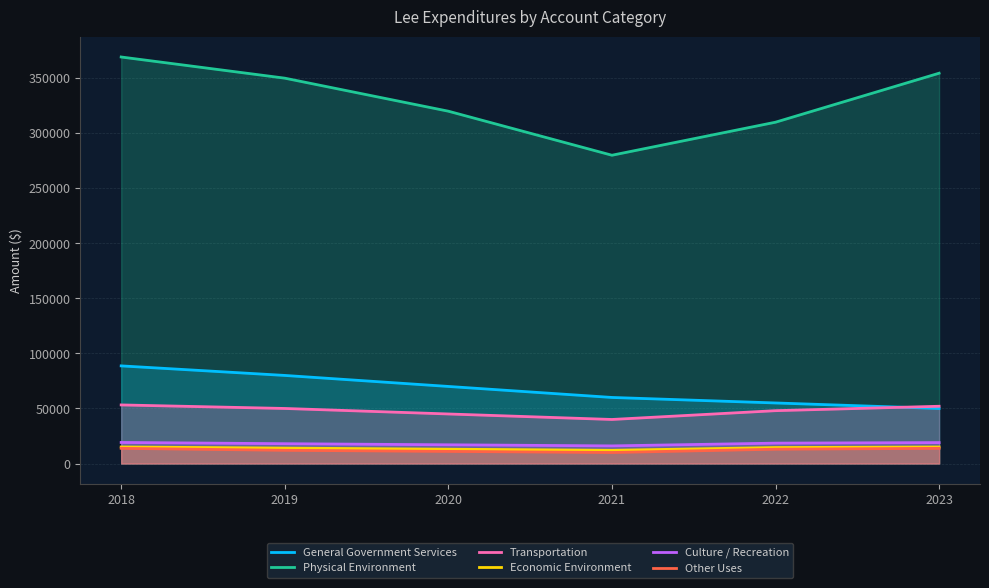

Which series has the widest spread of values?

Physical Environment